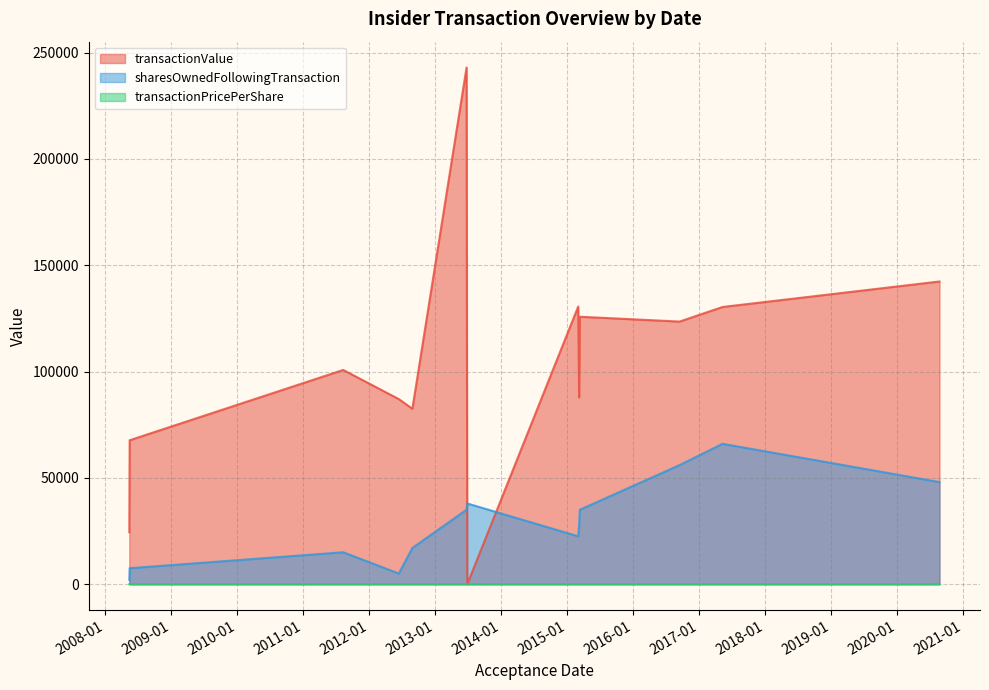

How many categories are shown in the chart?

13